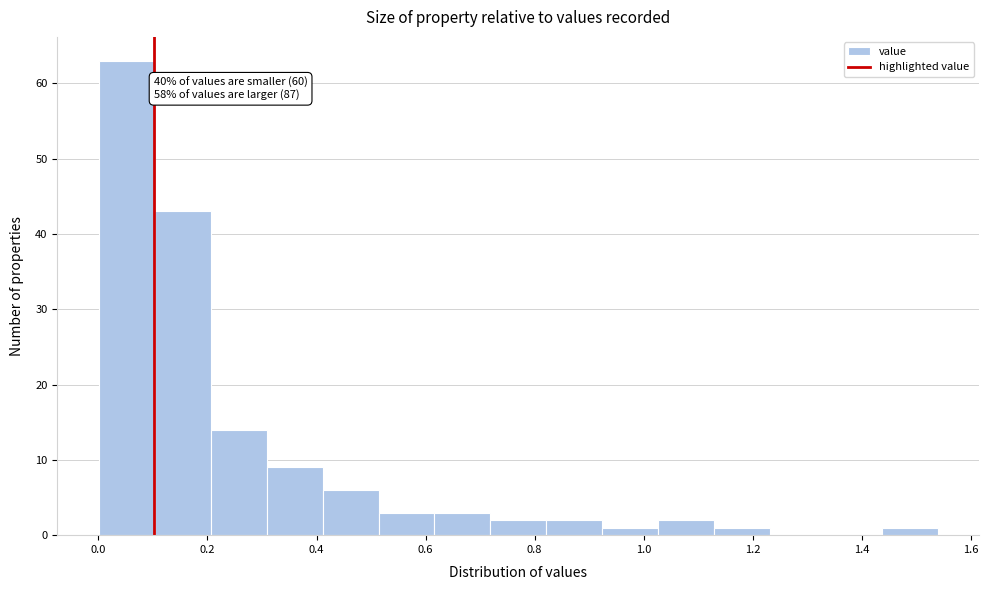

Which range on the x-axis has the tallest bar?

0.00 to 0.10